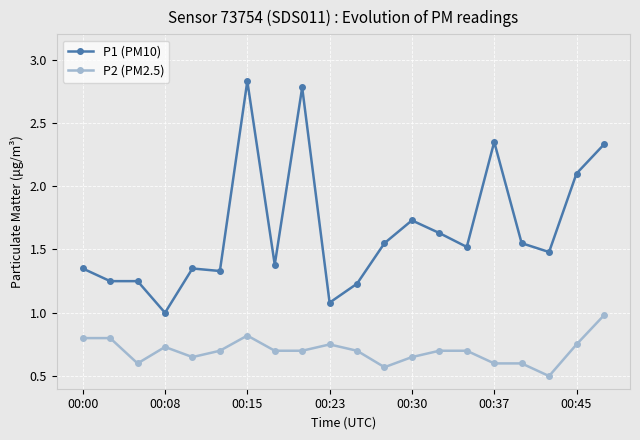

Which series has the widest spread of values?

P1 (PM10)